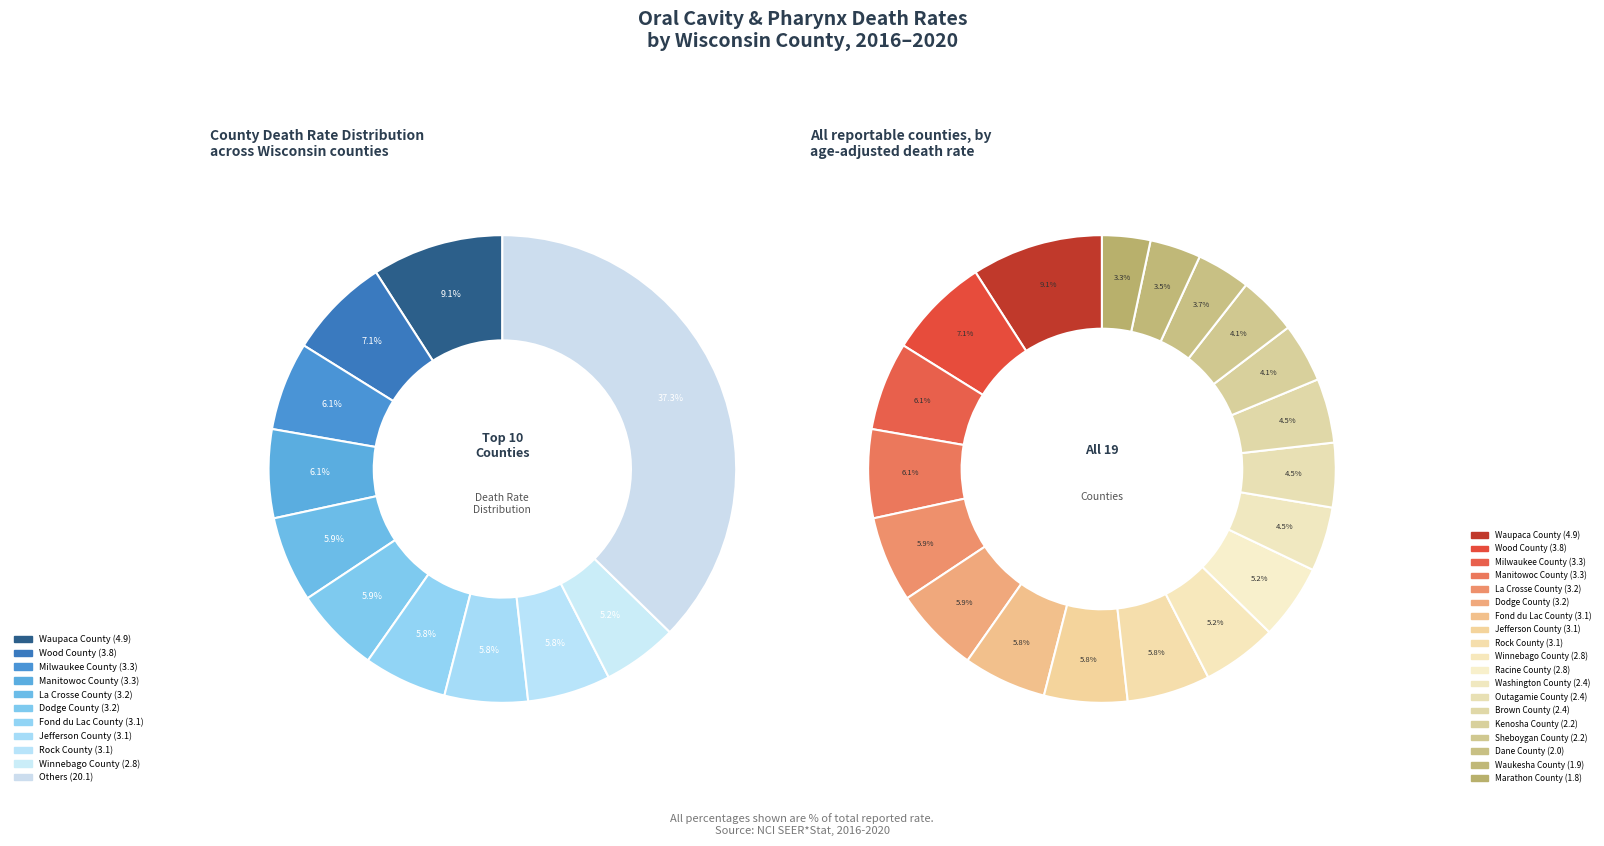

What is the change in value from Dodge County to Jefferson County?

-0.1